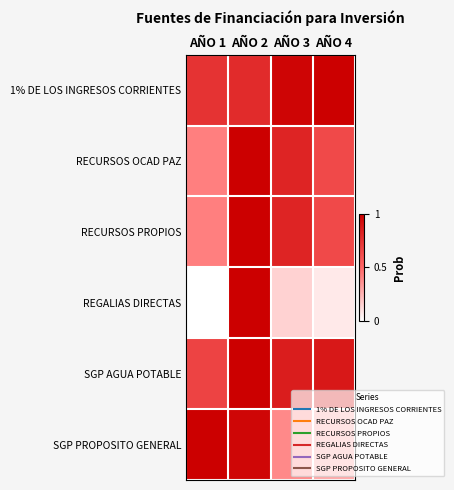

How many data points does each series have?

4